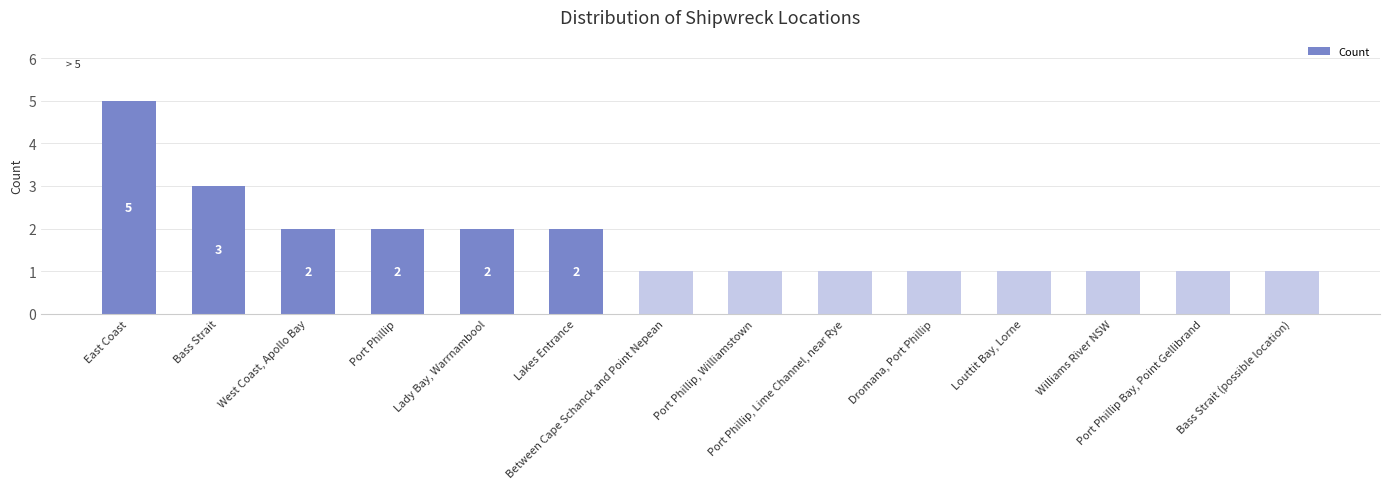

At which category does the chart reach its peak across all series?

East Coast